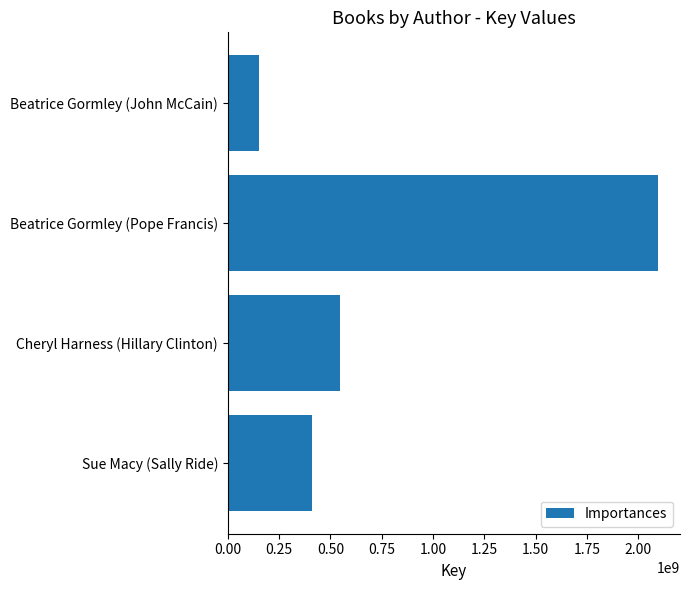

Reading top to bottom, extract all data points from this chart.

Beatrice Gormley (John McCain)=152349037	Beatrice Gormley (Pope Francis)=2098435672	Cheryl Harness (Hillary Clinton)=546540569	Sue Macy (Sally Ride)=409910492